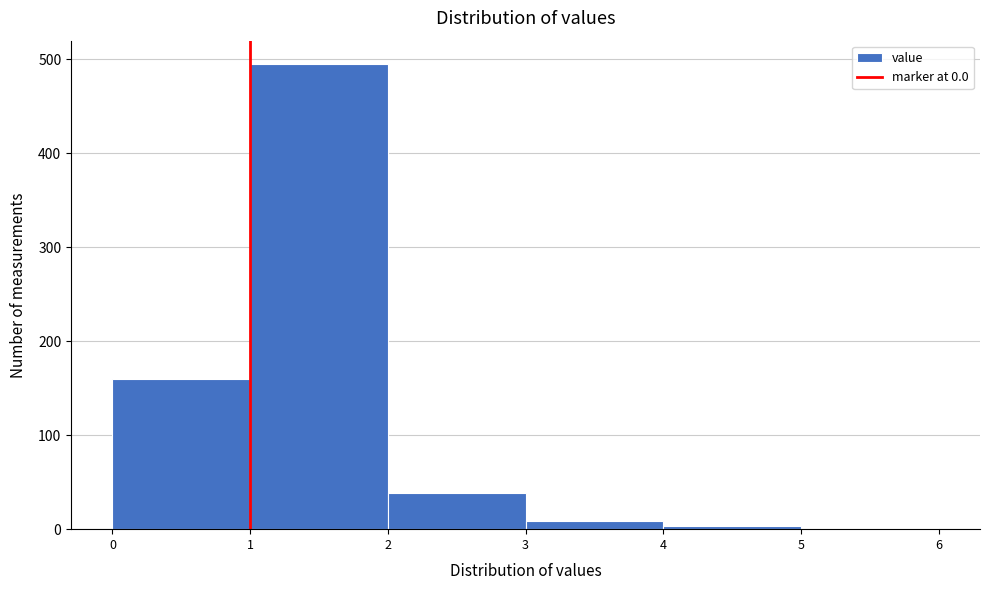

What is the maximum value shown in the chart?

495